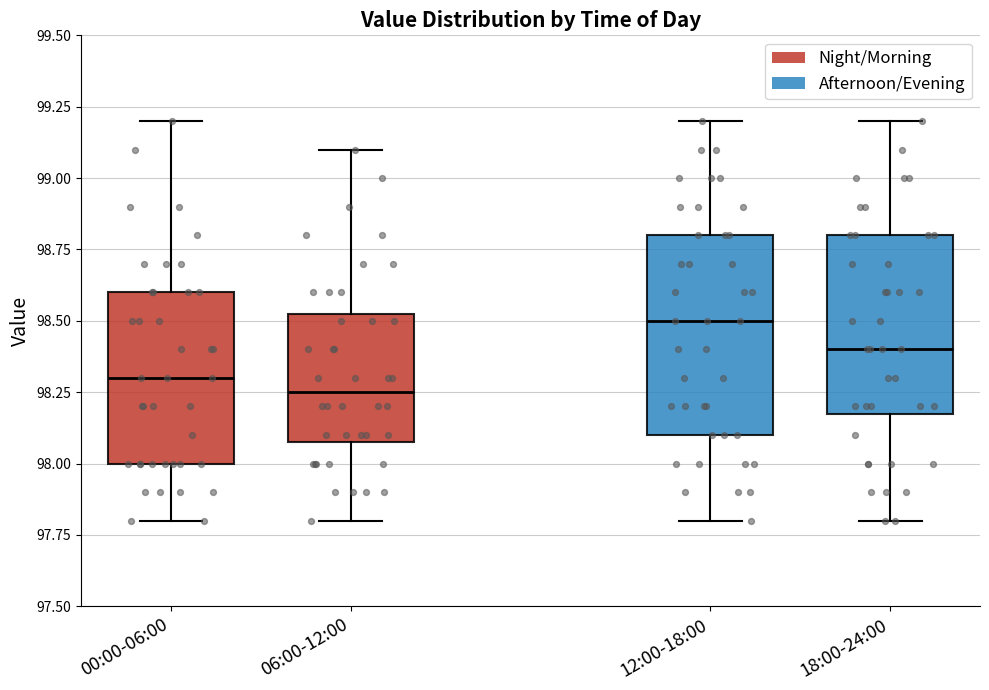

Which box has the highest median line?

12:00-18:00